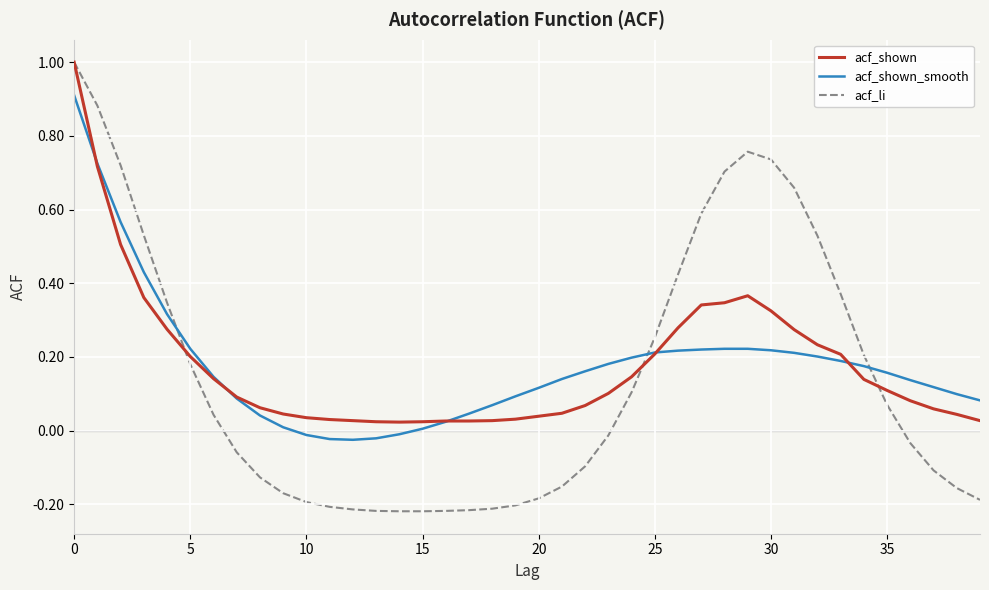

What is the highest value of the acf_li series?

1.0